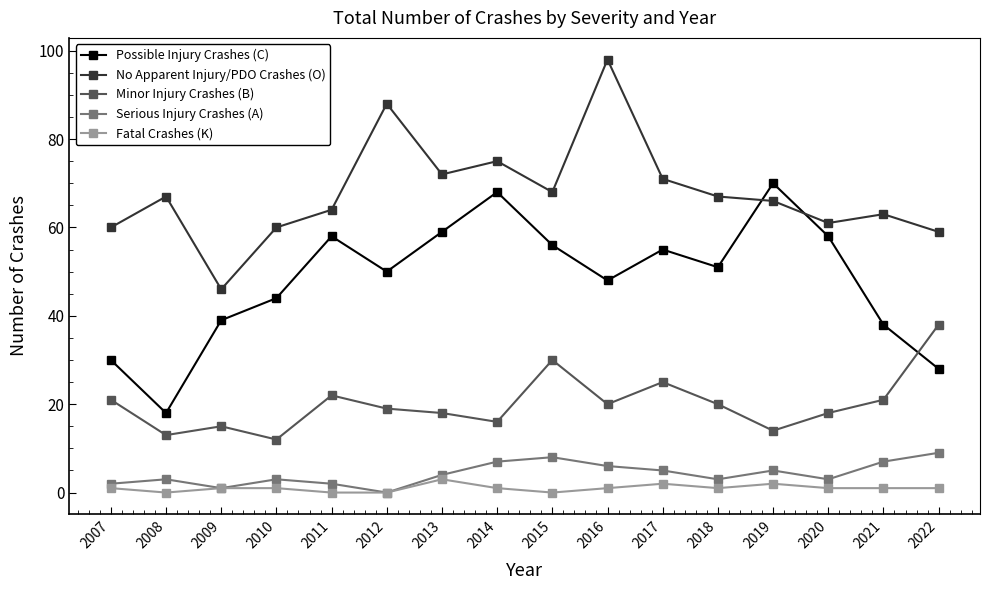

At how many categories does at least one series exceed 50?

15